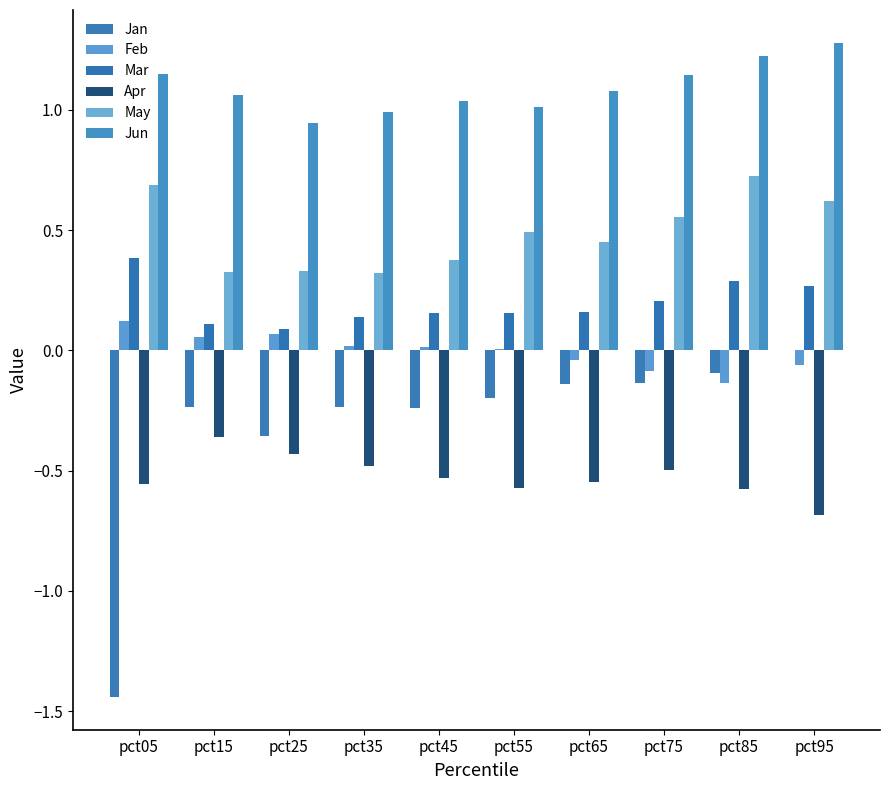

Is the value of Jun at pct15 greater than the value of Apr at pct15?

Yes